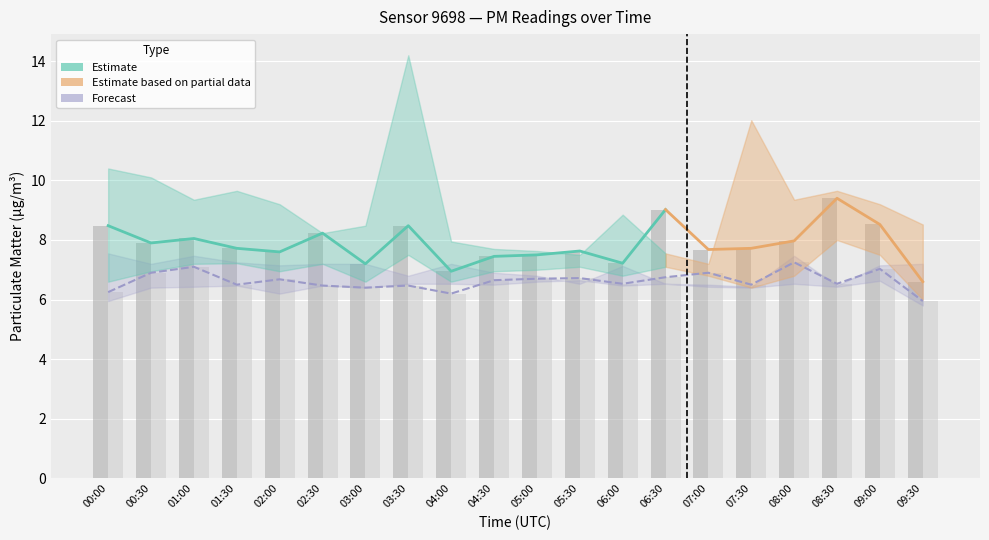

What is the sum of the P2_lower values at 02:30 and 02:00?

12.7